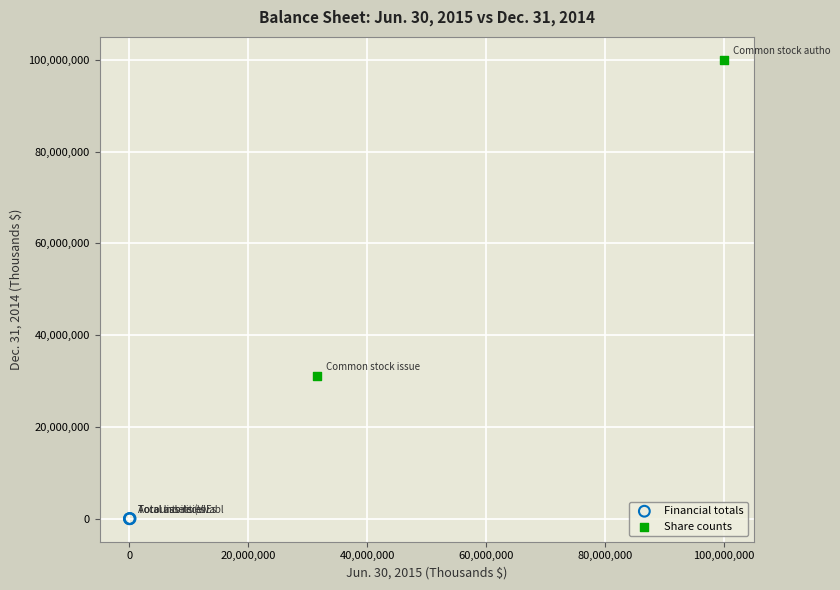

What are all the series names shown in the legend?

Financial totals, Share counts